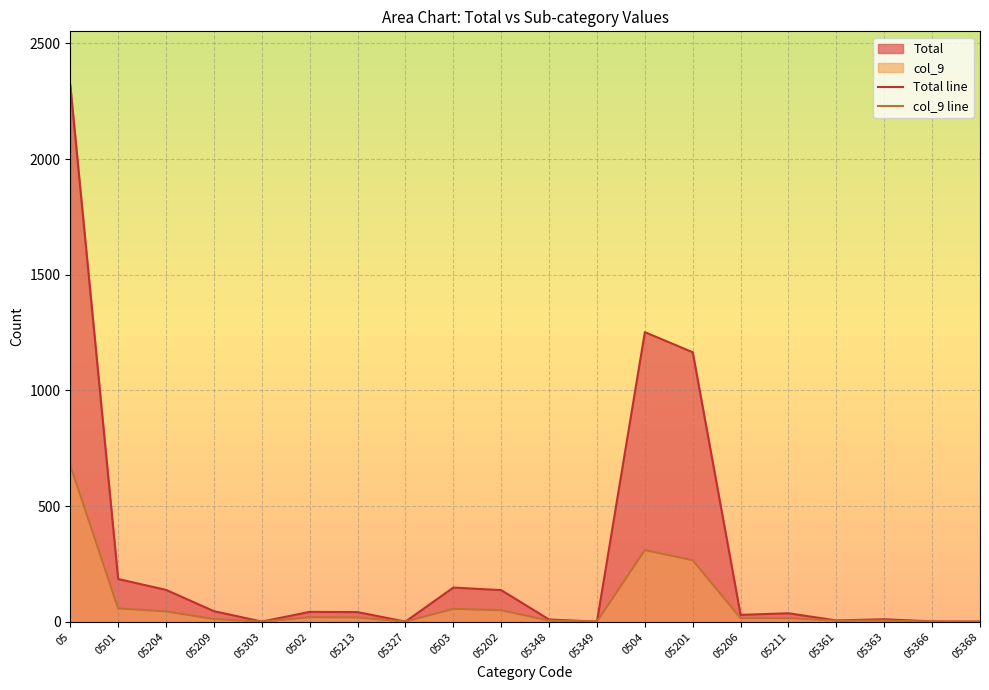

Which has a higher value, 05204 or 05303?

05204